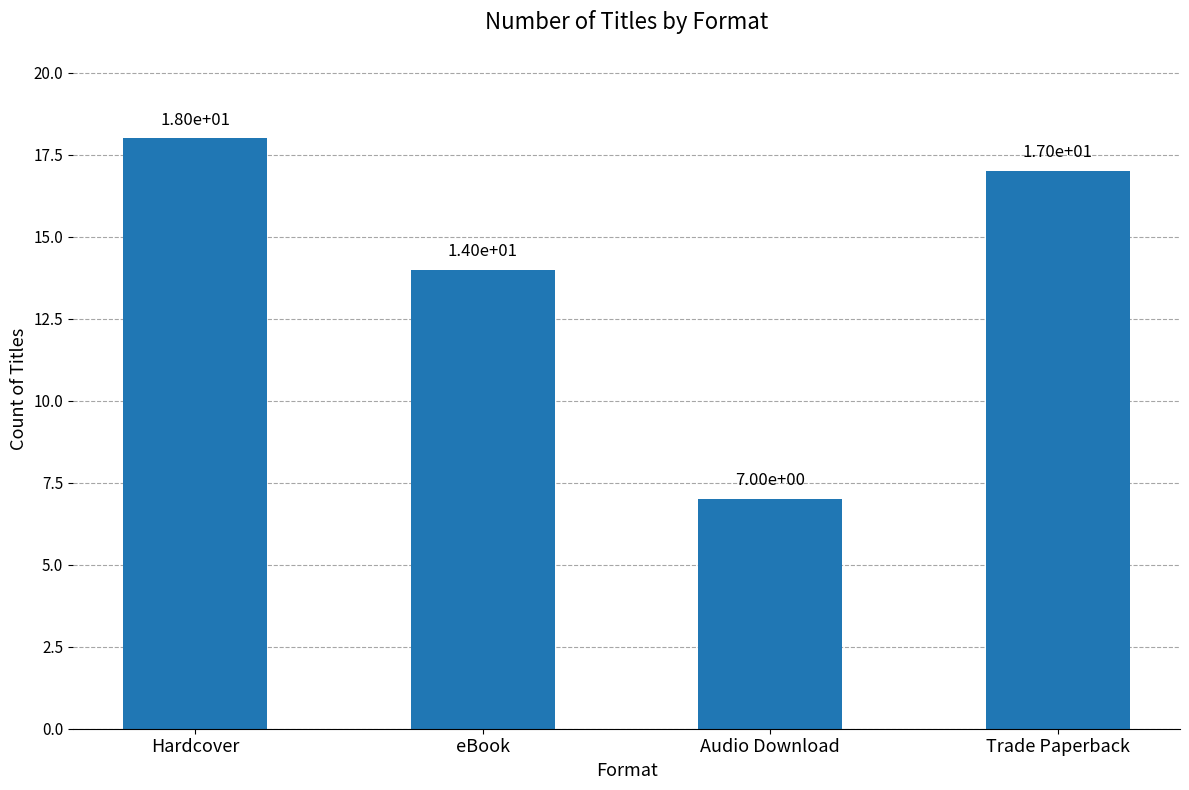

Are the bars horizontal?

No